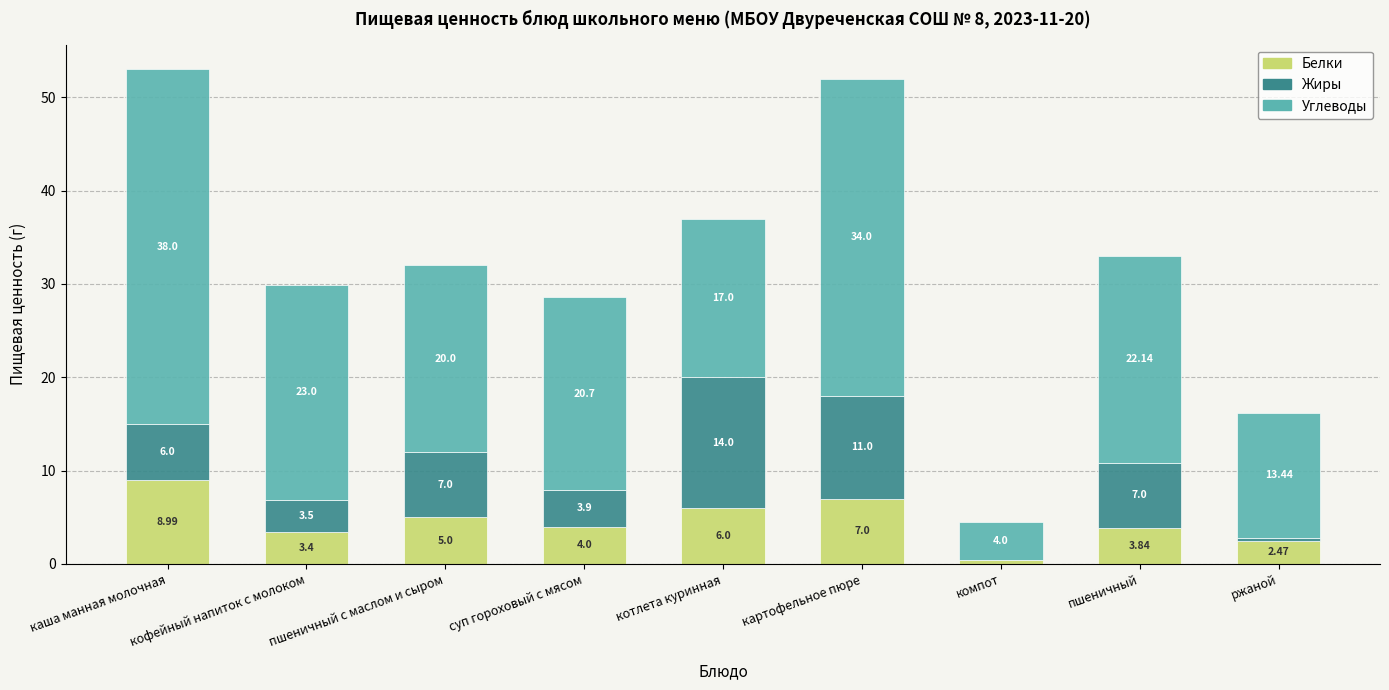

At which category is the sum across all series the highest?

каша манная молочная